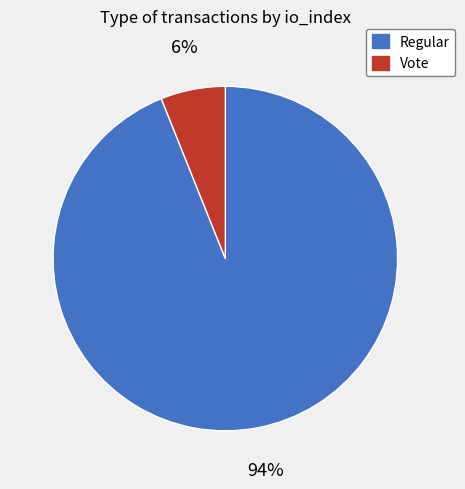

To the nearest percent, what is the average slice percentage?

50%